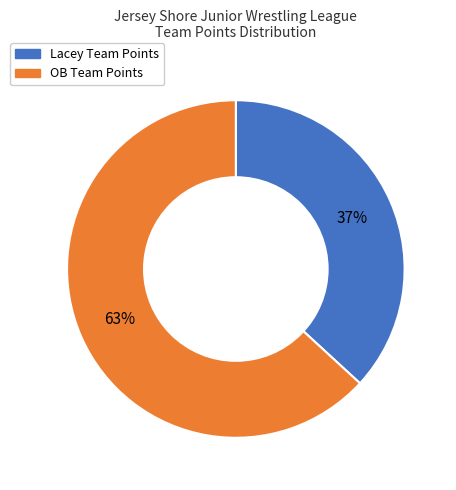

Does Lacey account for over 50% of the chart?

No